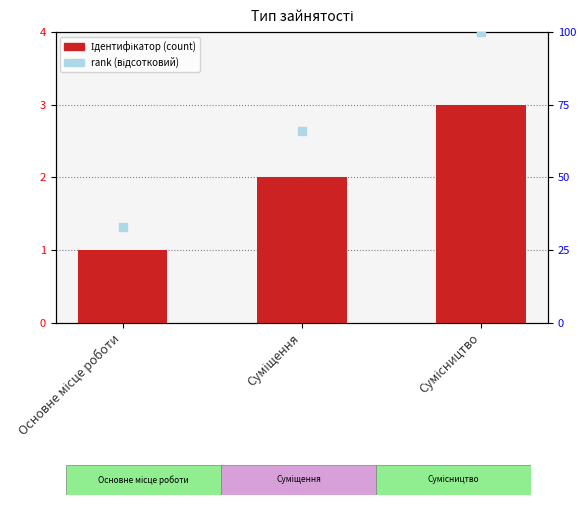

Which series has the widest spread of Y values?

rank (відсотковий)